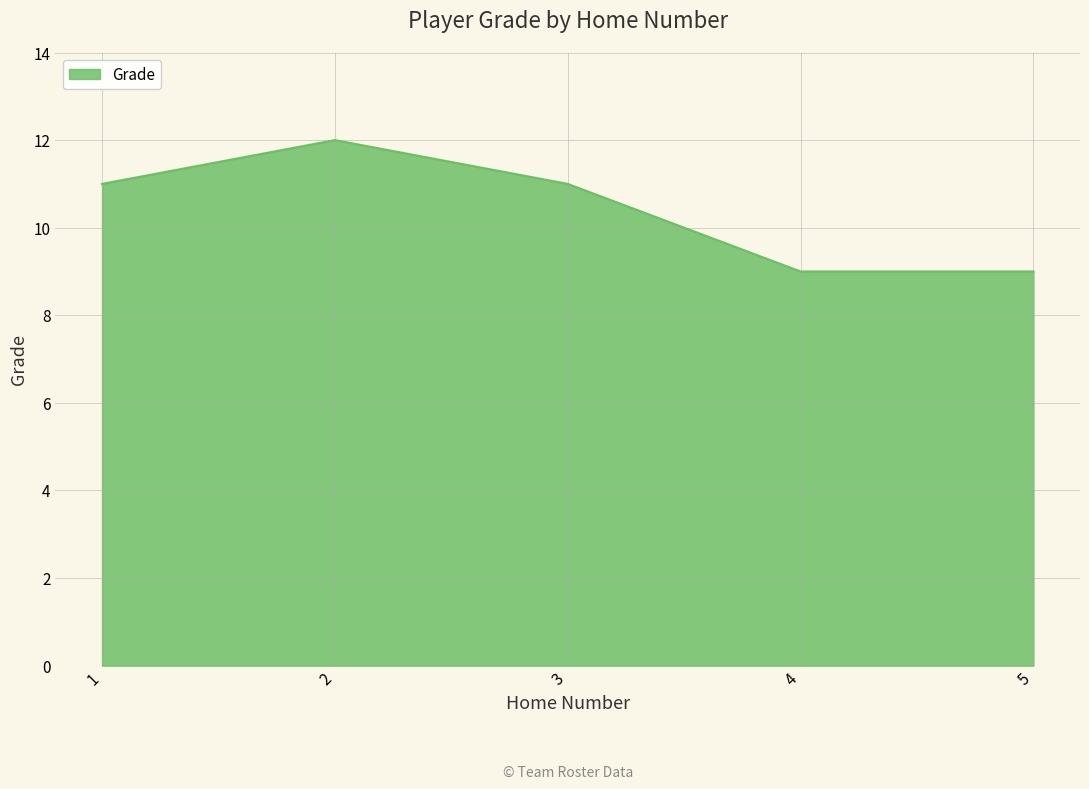

What is the ratio of the value at 4 to the value at 3?

0.8